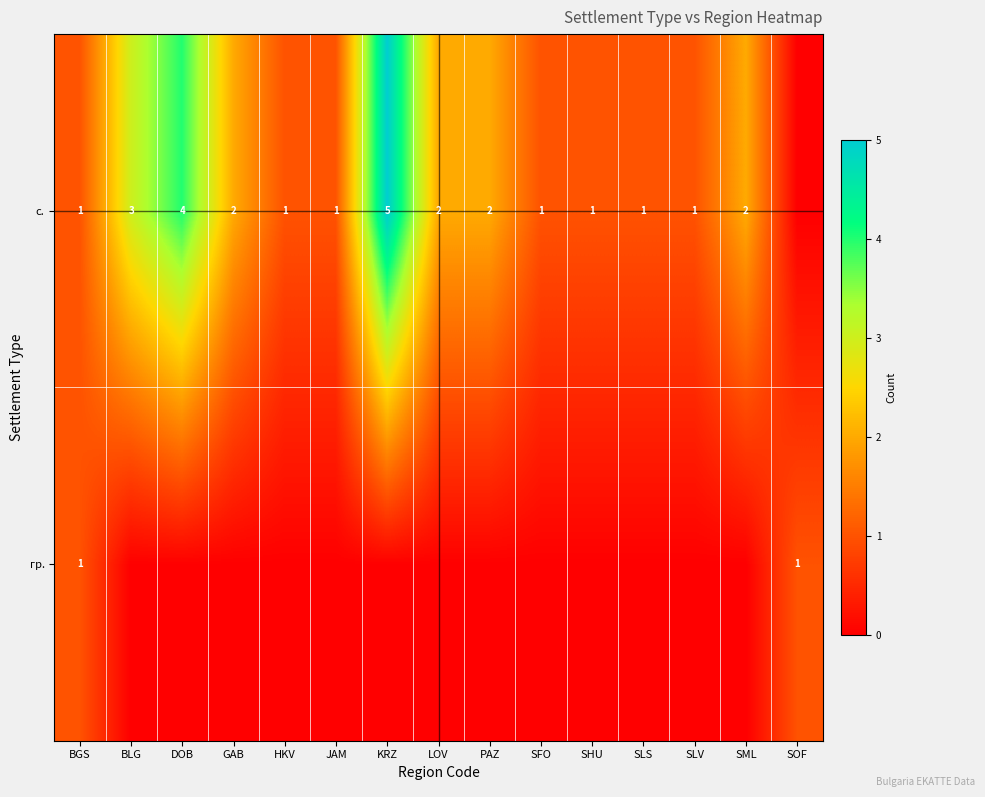

Is the value of row_0 at HKV greater than the value of row_1 at SFO?

No